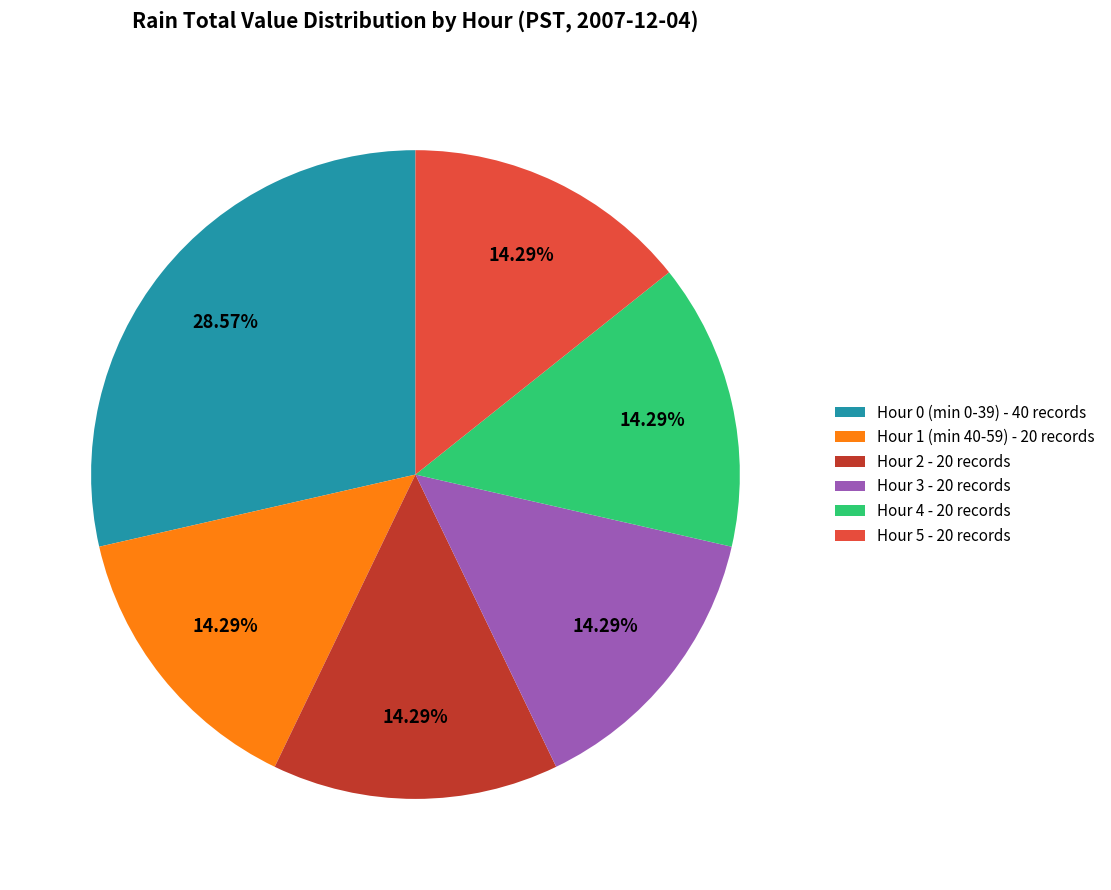

What is the largest slice in the pie chart?

Hour 0 (min 0-39) - 40 records